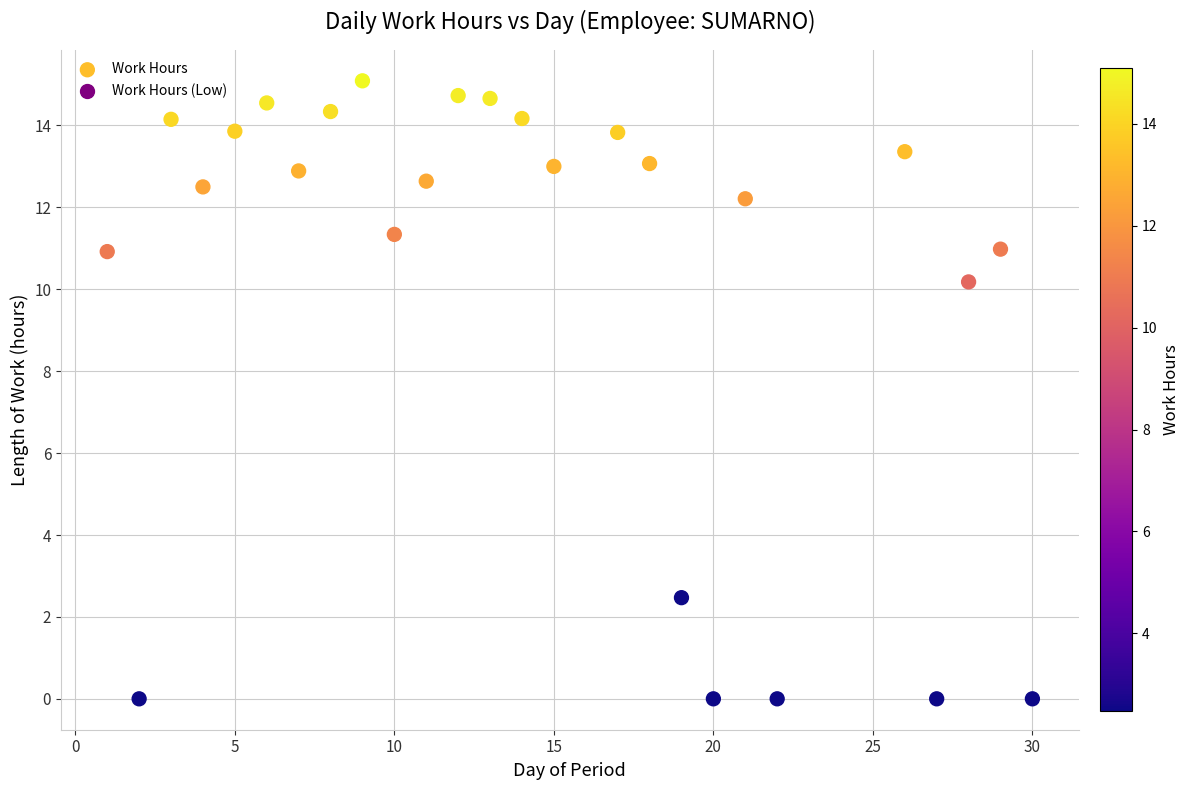

What is the range of Y values (max minus min)?

15.1